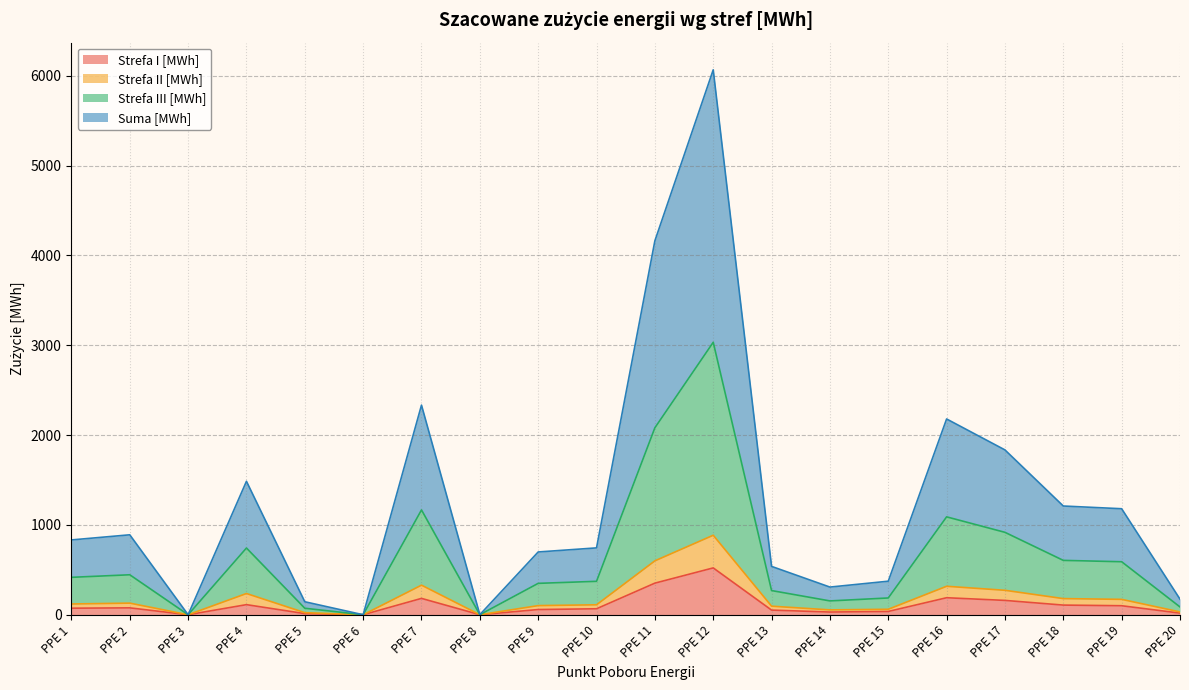

The value of Suma [MWh] at PPE 6 is 0.0. True or false?

True